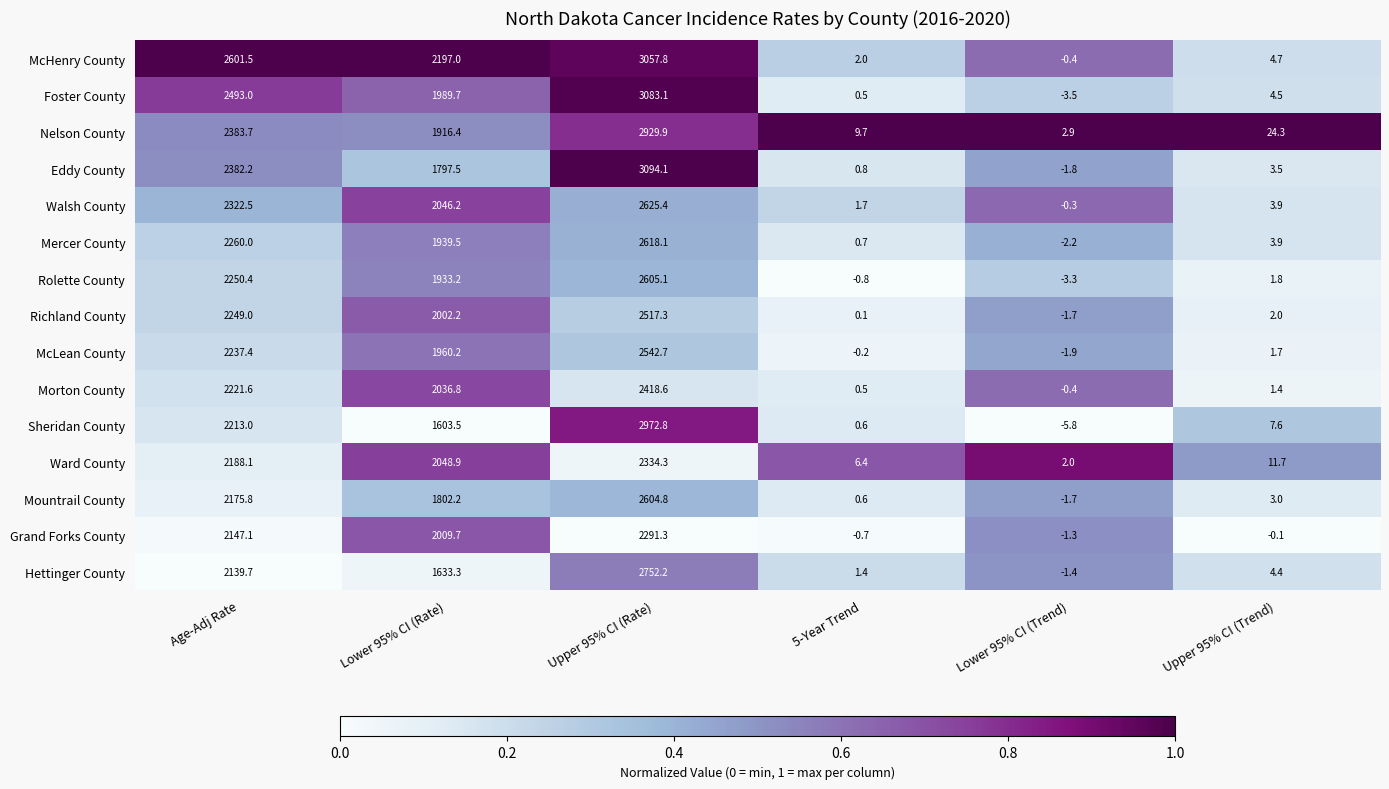

Which series has the largest total across all categories?

McHenry County